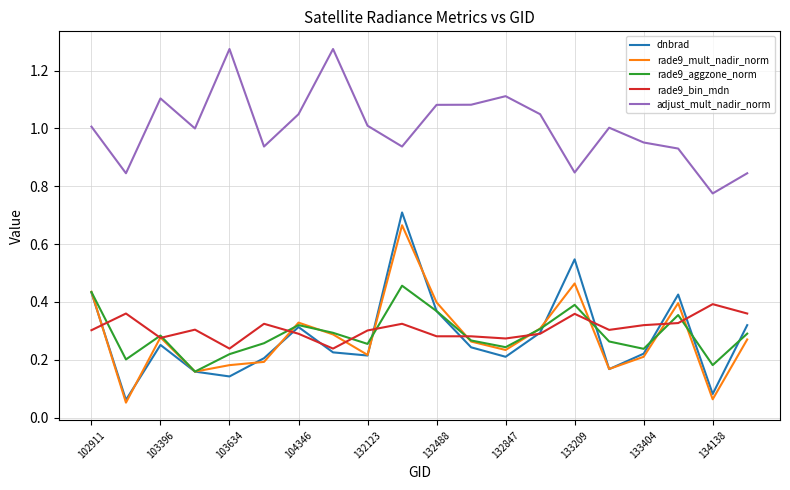

True or false: adjust_mult_nadir_norm and rade9_bin_mdn cross at least once.

False